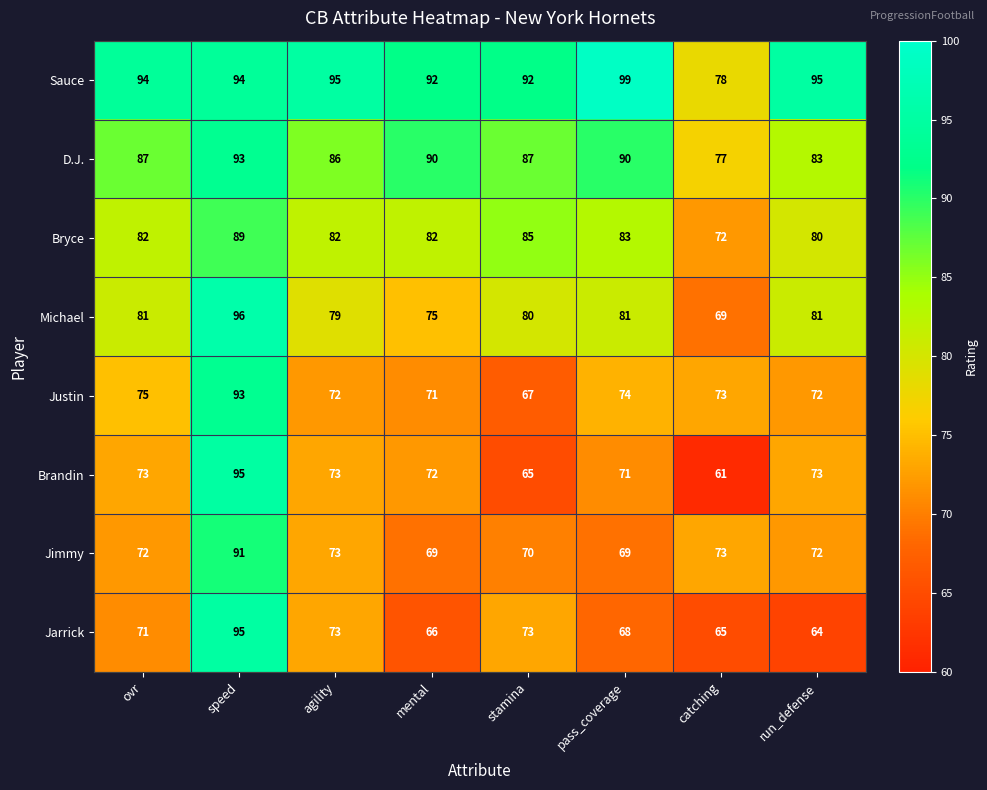

The Jarrick series shows 38 at mental. True or false?

False